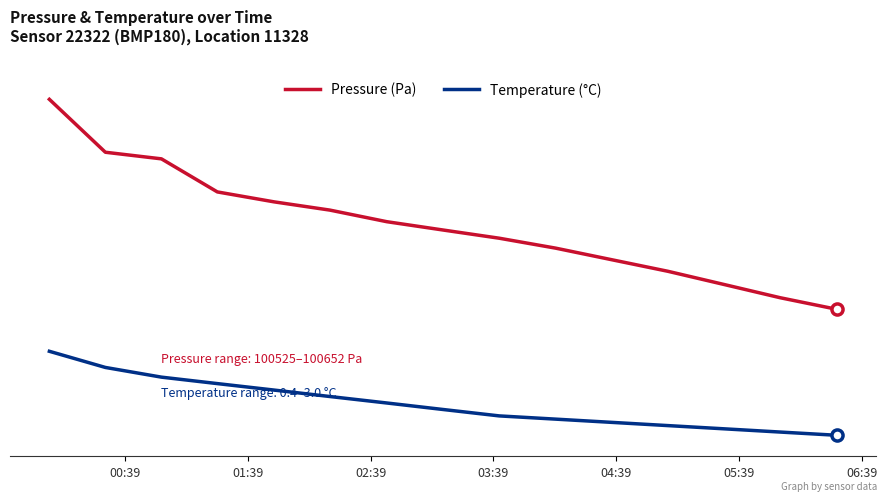

At which category is the sum across all series the highest?

00:39